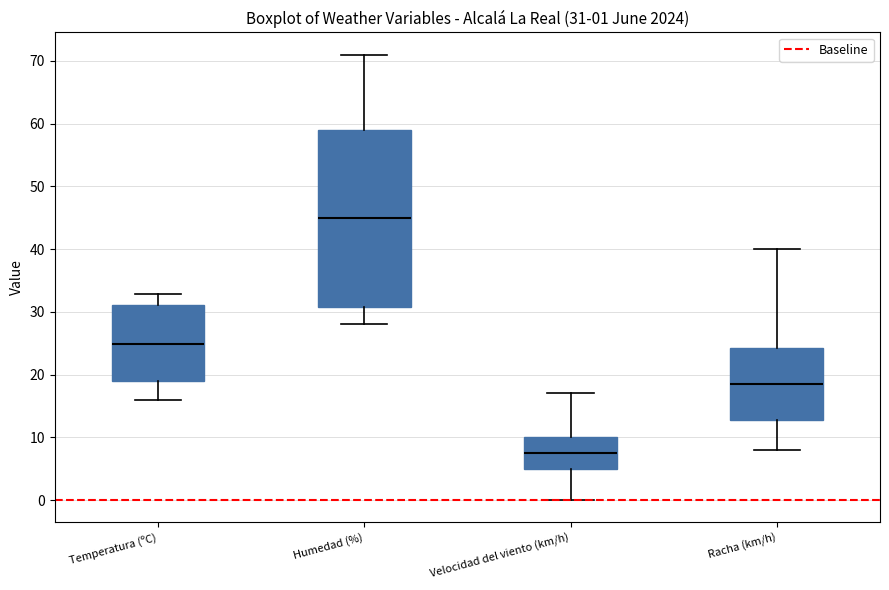

Which box's median line is the lowest?

Velocidad del viento (km/h)